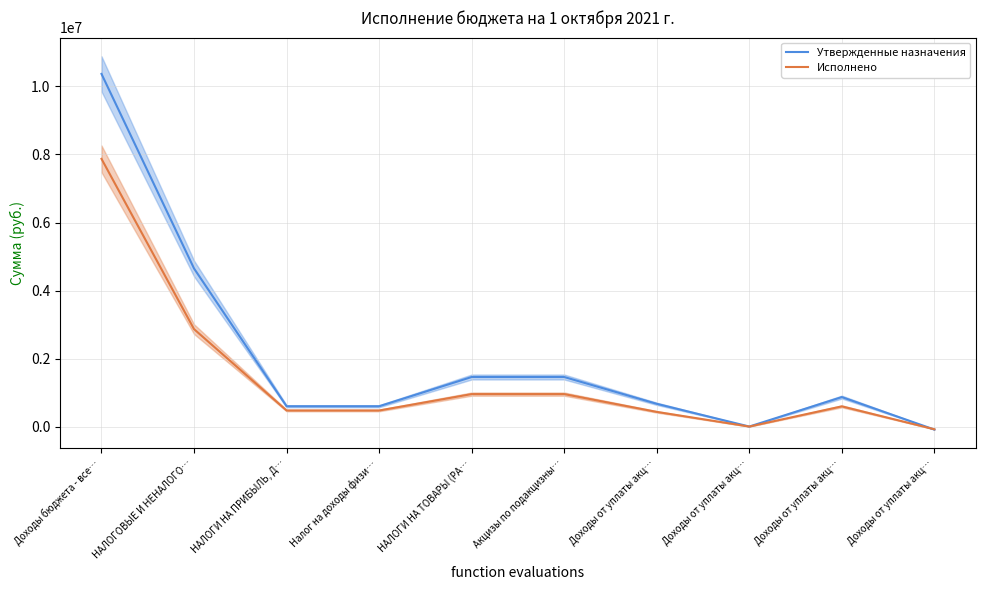

Rank the series at Доходы от уплаты акц… from lowest to highest value.

Исполнено, Утвержденные назначения